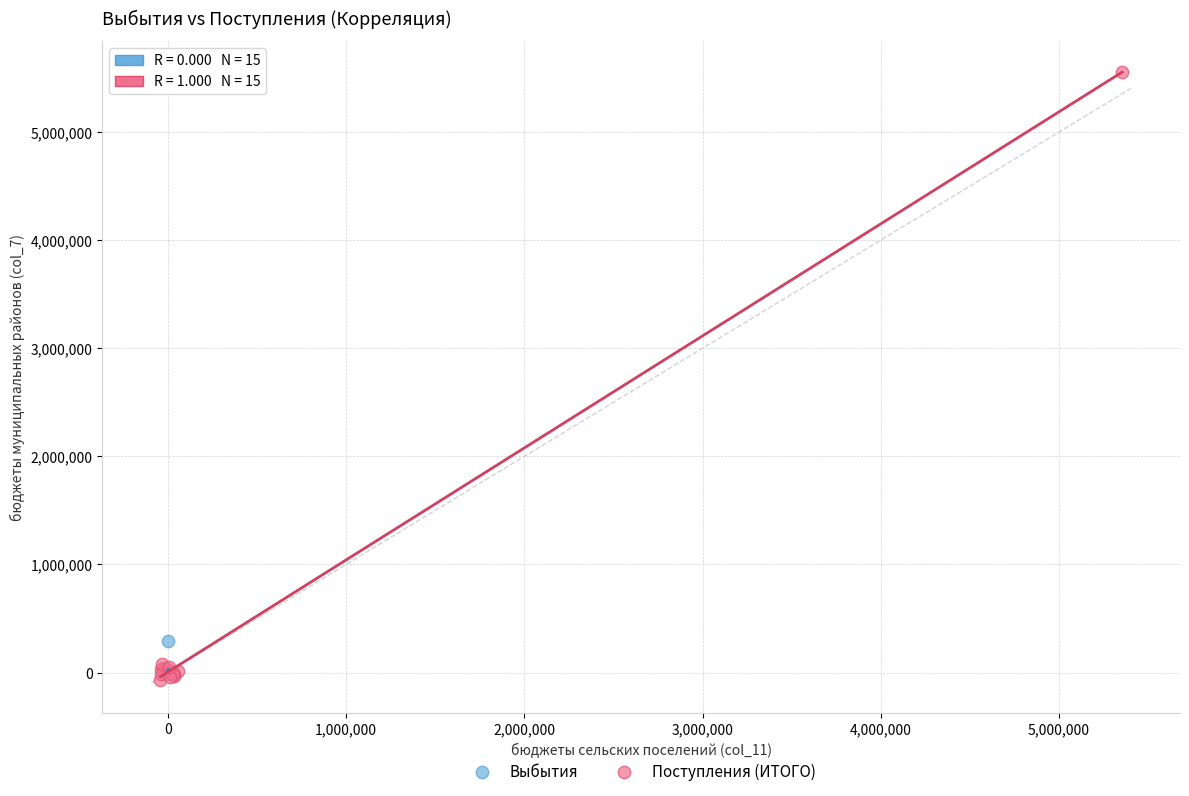

Which series contains the highest Y value?

Поступления (ИТОГО)